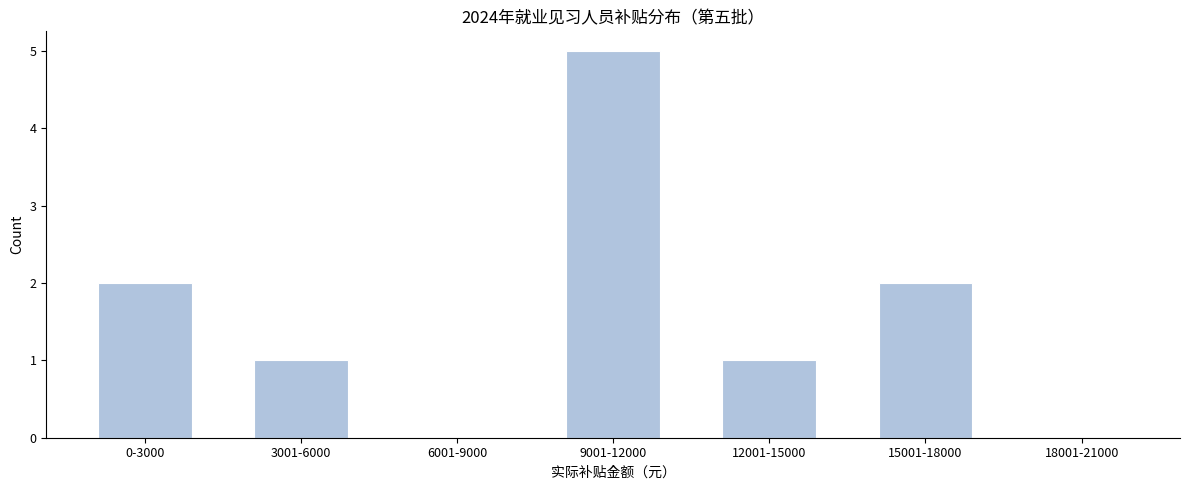

Reading right to left, transcribe all the data shown in this chart.

18001-21000=0	15001-18000=2	12001-15000=1	9001-12000=5	6001-9000=0	3001-6000=1	0-3000=2